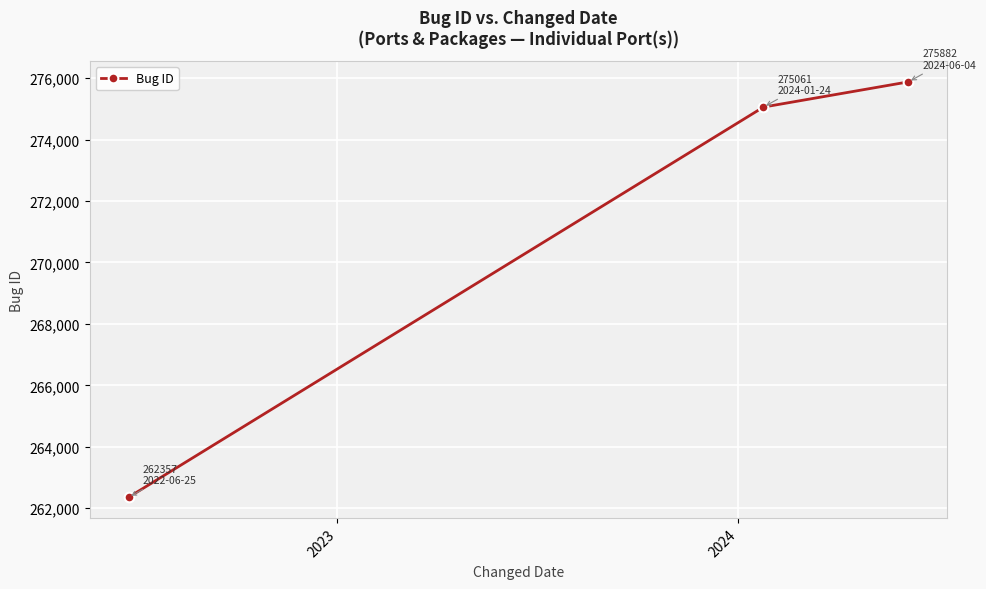

What is the difference between the second highest and minimum values?

12704